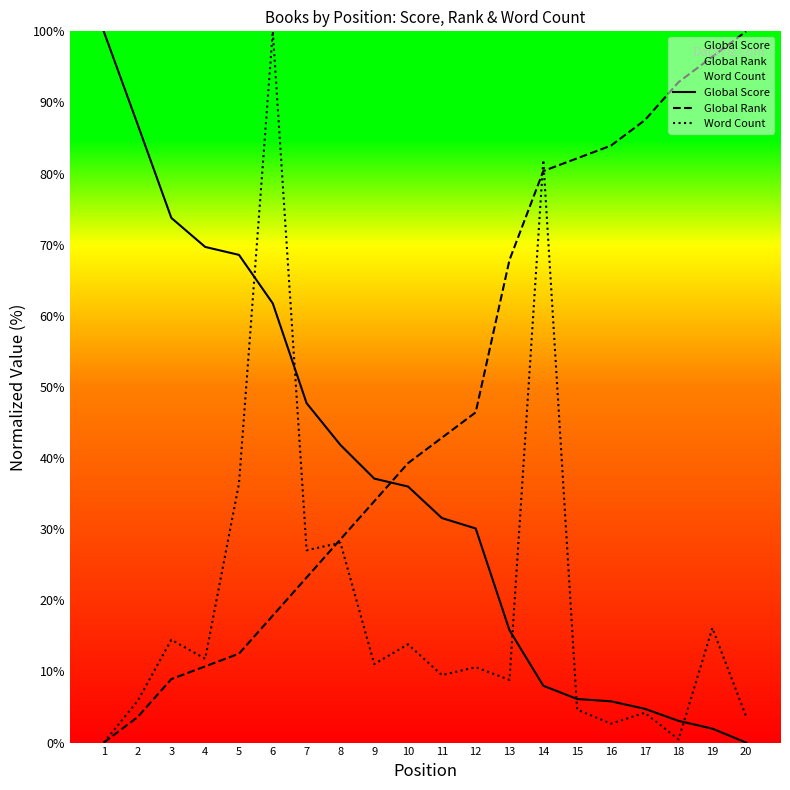

Reading right to left, transcribe all the data shown in this chart.

Global Score: 0.0	2.0	3.1	4.8	5.8	6.1	8.0	15.8	30.1	31.6	36.0	37.1	41.8	47.7	61.7	68.6	69.7	73.8	87.0	100.0
Global Rank: 100.0	96.4	92.9	87.5	83.9	82.1	80.4	67.9	46.4	42.9	39.3	33.9	28.6	23.2	17.9	12.5	10.7	8.9	3.6	0.0
Word Count: 3.6	16.1	0.4	4.2	2.6	4.6	81.9	8.8	10.6	9.5	13.8	11.0	28.1	27.0	100.0	36.4	11.8	14.5	5.8	0.0